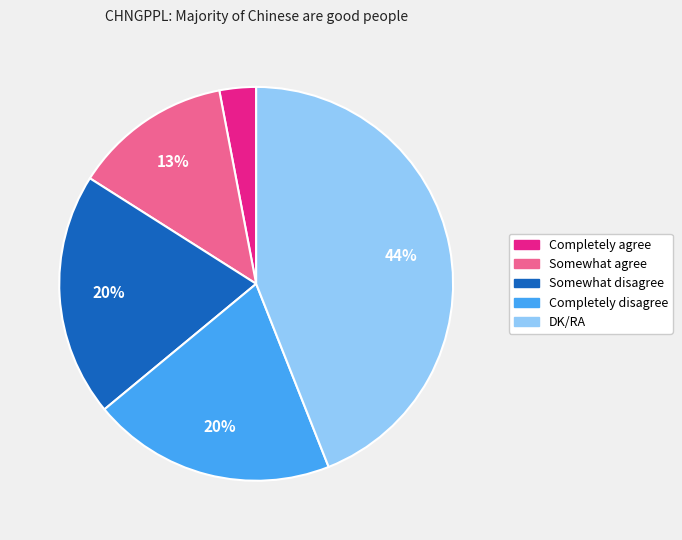

True or false: Somewhat disagree accounts for 20% of the total.

True